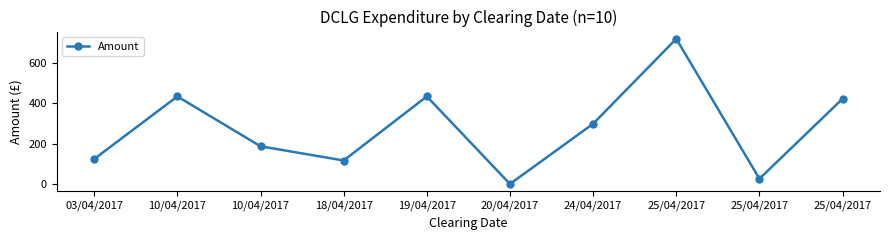

How many lines are shown in the chart?

1